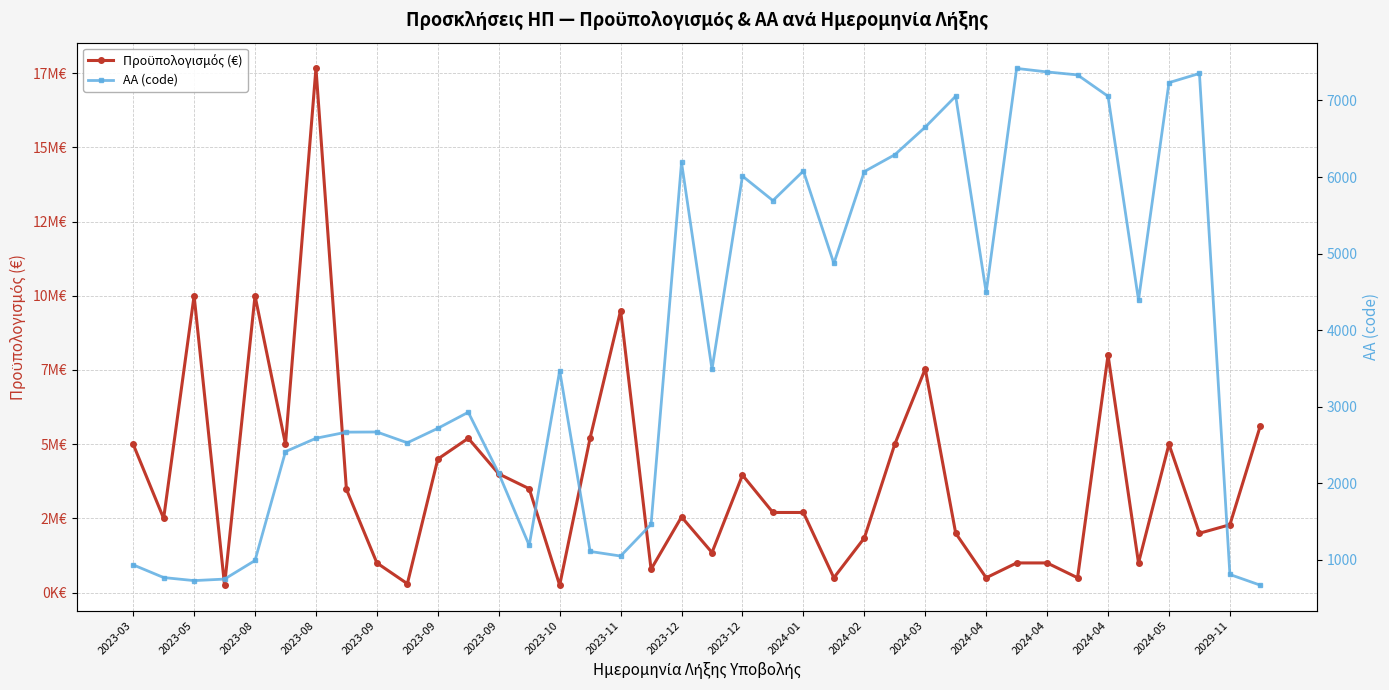

How many distinct data groups are displayed?

2